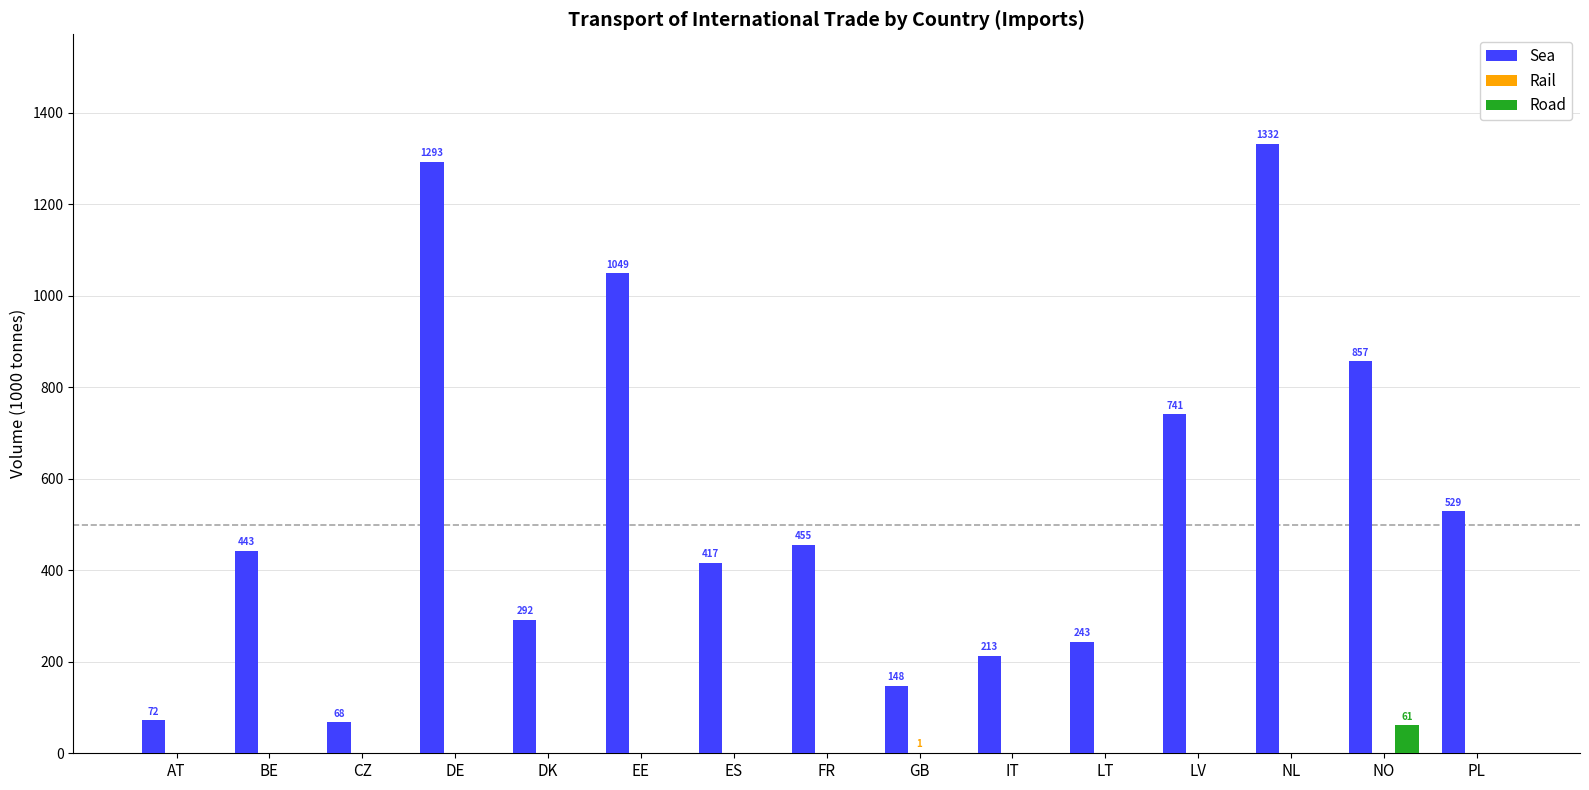

Is the value of Sea at NL greater than the value of Road at NL?

Yes